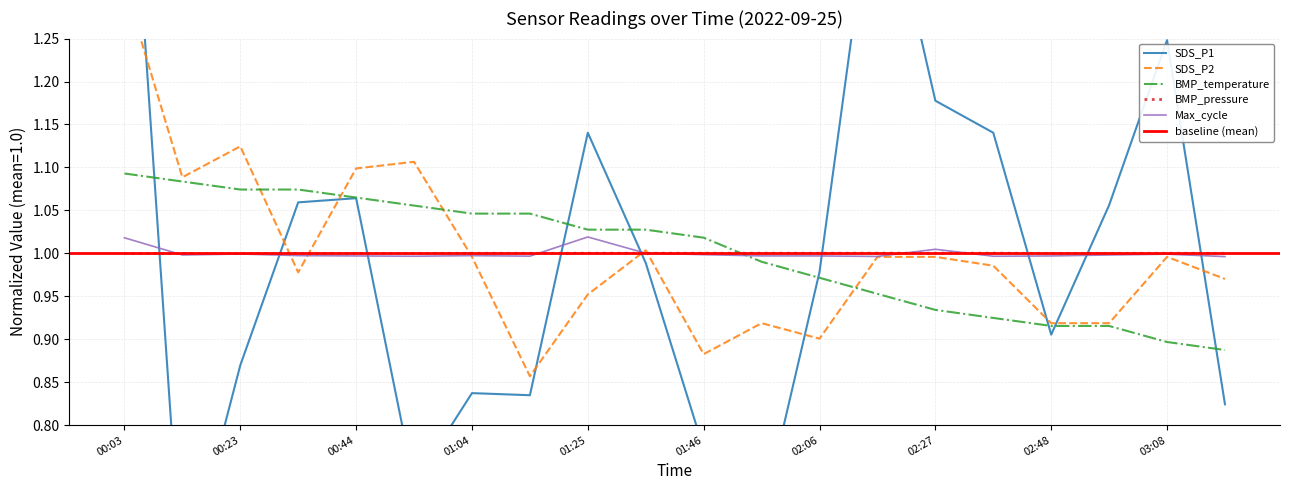

What position from the right is 00:33?

17